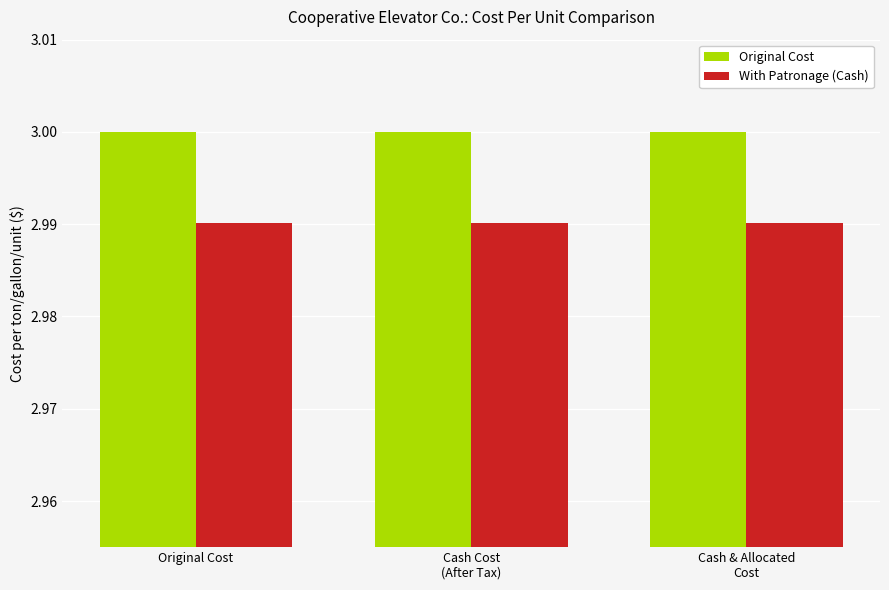

The value of With Patronage (Cash) at Original Cost is 1.0. True or false?

False